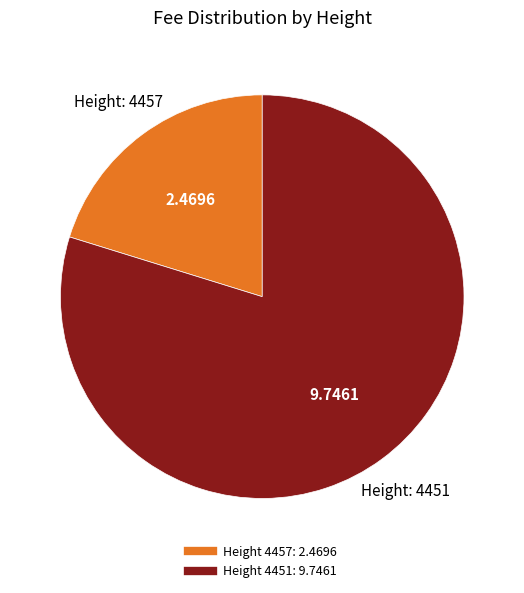

How many slices are in this pie chart?

2